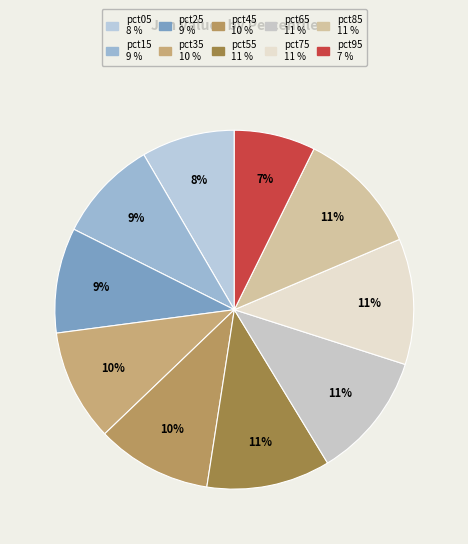

True or false: pct95 accounts for 18% of the total.

False